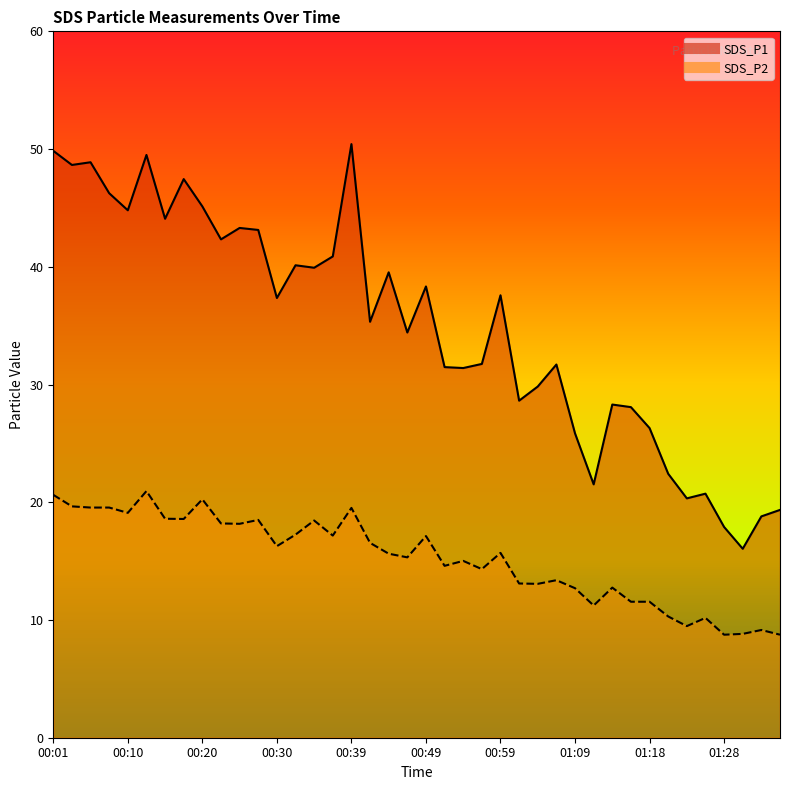

Reading right to left, list all the values displayed in this chart.

SDS_P1: 01:35=19.4	01:33=18.8	01:30=16.1	01:28=17.9	01:26=20.7	01:23=20.3	01:21=22.4	01:18=26.3	01:16=28.1	01:14=28.3	01:11=21.5	01:09=25.9	01:06=31.7	01:04=29.8	01:01=28.6	00:59=37.6	00:56=31.8	00:54=31.4	00:52=31.5	00:49=38.3	00:47=34.4	00:44=39.5	00:42=35.3	00:39=50.4	00:37=40.9	00:35=39.9	00:32=40.1	00:30=37.4	00:27=43.1	00:25=43.3	00:23=42.3	00:20=45.1	00:18=47.5	00:15=44.1	00:13=49.5	00:10=44.8	00:08=46.2	00:06=48.9	00:03=48.6	00:01=49.9
SDS_P2: 01:35=8.8	01:33=9.2	01:30=8.8	01:28=8.8	01:26=10.2	01:23=9.5	01:21=10.3	01:18=11.6	01:16=11.6	01:14=12.8	01:11=11.2	01:09=12.7	01:06=13.4	01:04=13.1	01:01=13.1	00:59=15.7	00:56=14.3	00:54=15.0	00:52=14.6	00:49=17.1	00:47=15.3	00:44=15.6	00:42=16.6	00:39=19.5	00:37=17.2	00:35=18.4	00:32=17.2	00:30=16.3	00:27=18.5	00:25=18.2	00:23=18.2	00:20=20.2	00:18=18.6	00:15=18.6	00:13=20.9	00:10=19.1	00:08=19.6	00:06=19.6	00:03=19.6	00:01=20.6